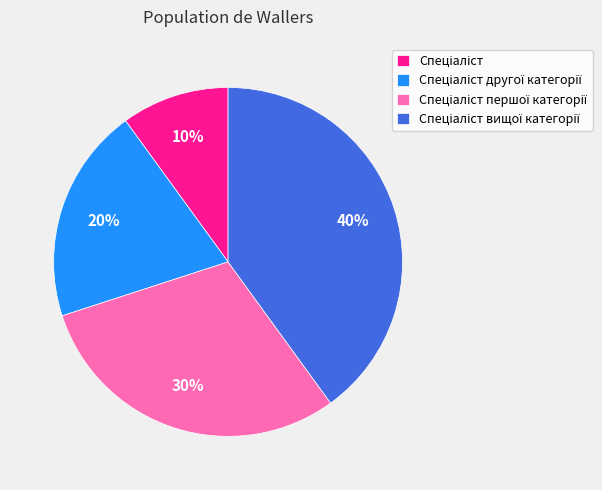

To the nearest percent, what is the average slice percentage?

25%